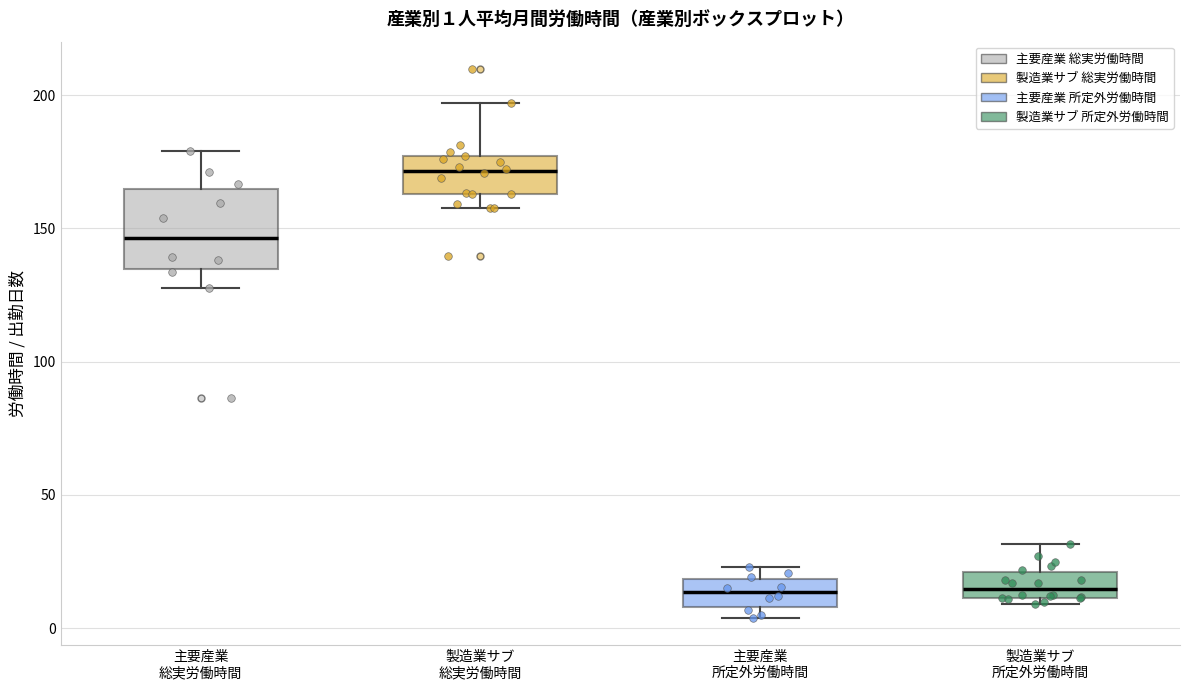

Which box's median line is the highest?

製造業サブ 総実労働時間